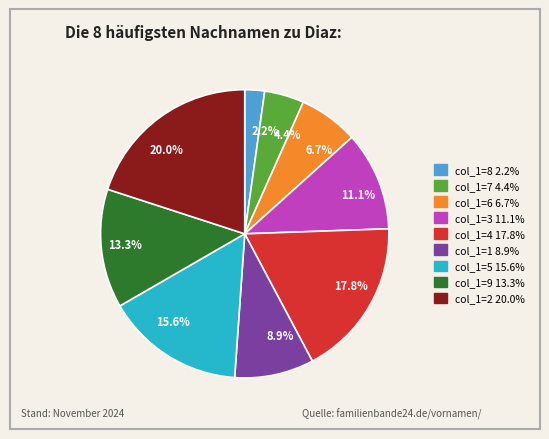

Is col_1=8 2.2% the majority of the pie?

No